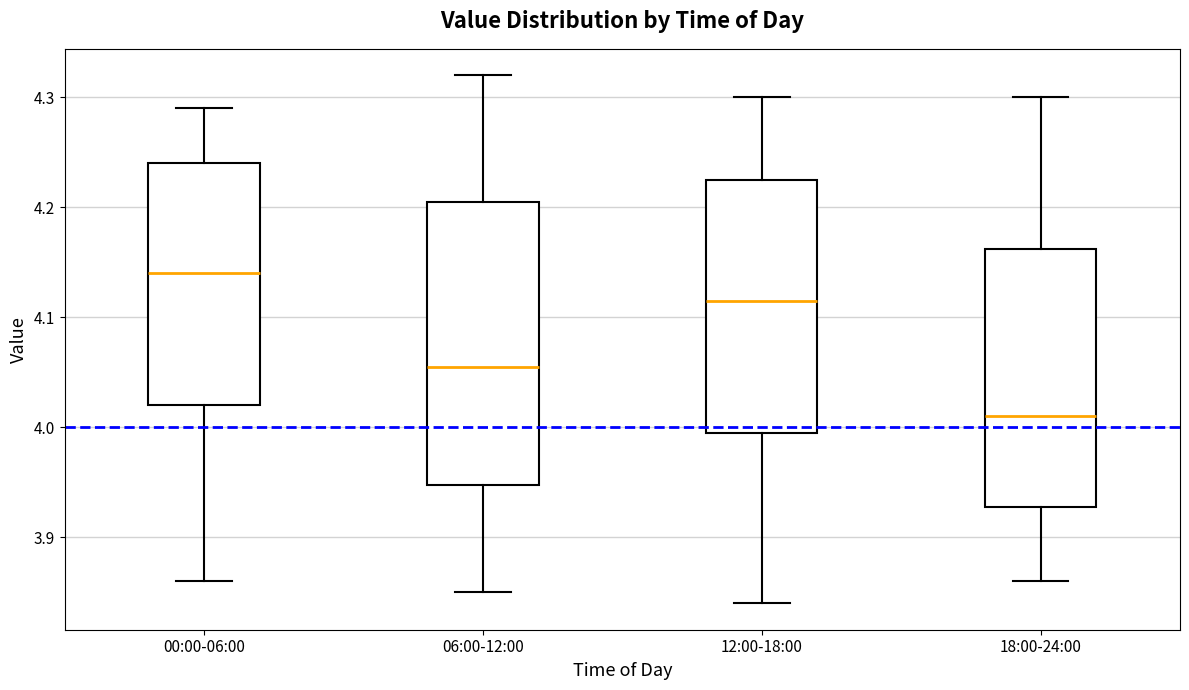

Which box's median line is the lowest?

18:00-24:00